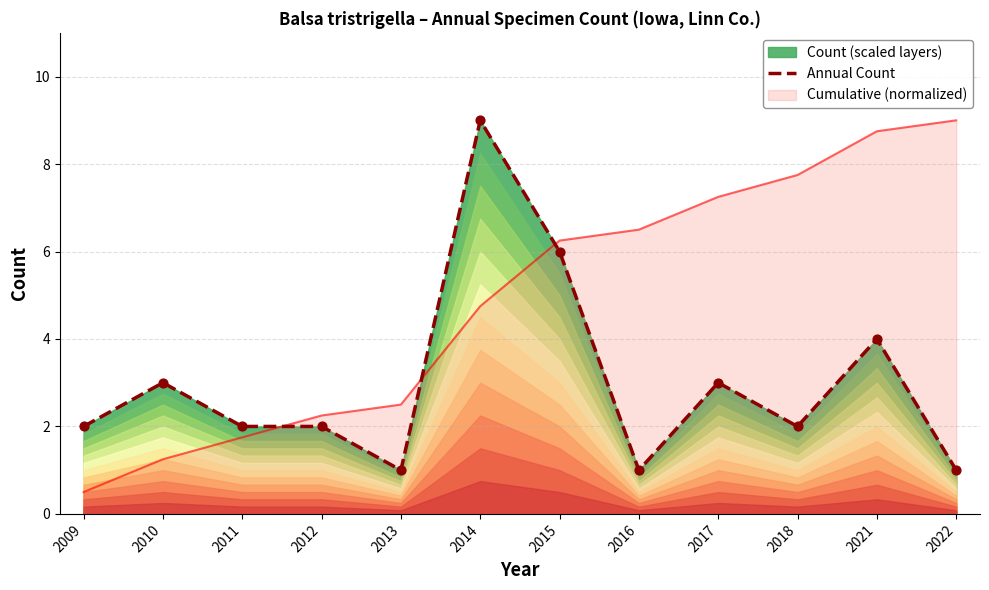

What is the ratio of the value at 2014 to the value at 2009?

4.5